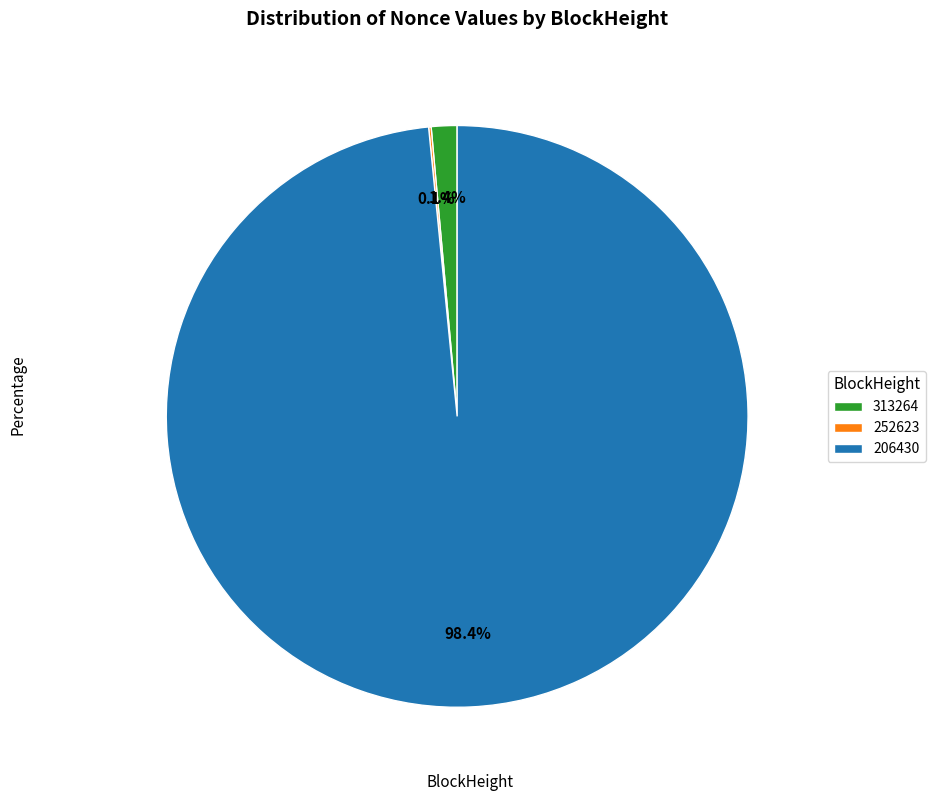

The 206430 slice represents 84% of the pie. True or false?

False